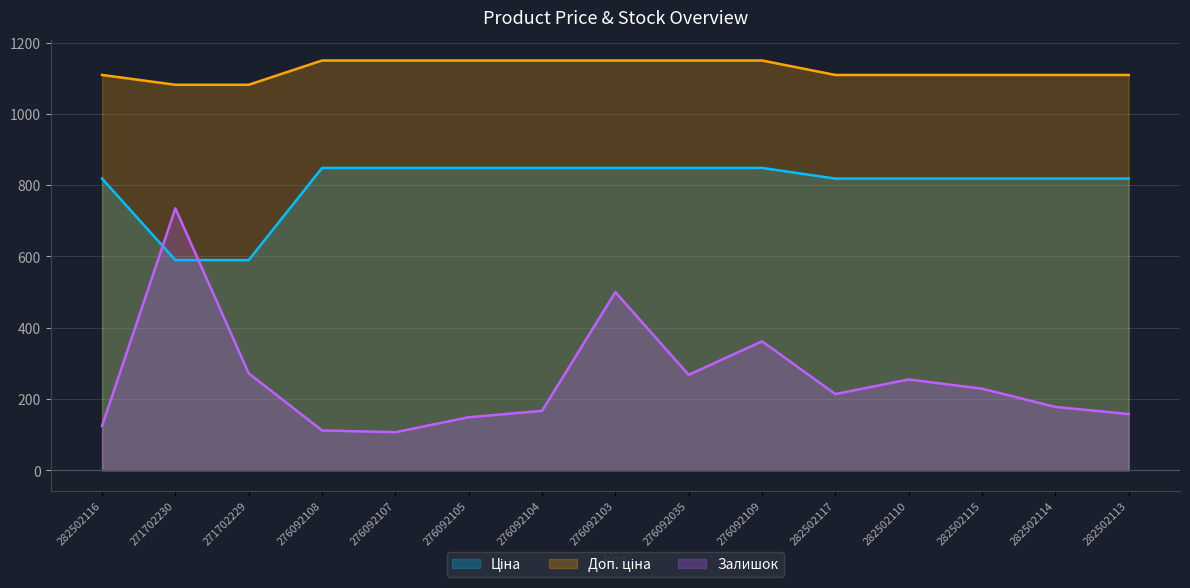

What is the label of the 6th point from the left?

276092105